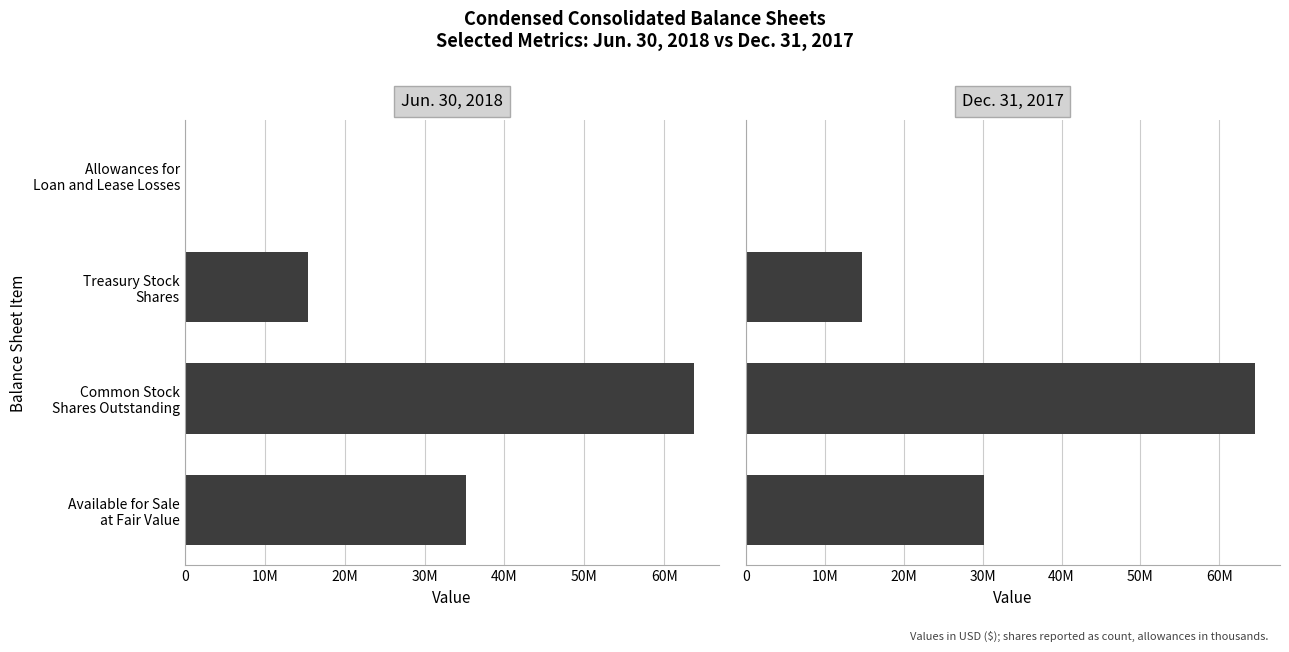

The Dec. 31, 2017 series shows 22788782 at Treasury Stock Shares. True or false?

False